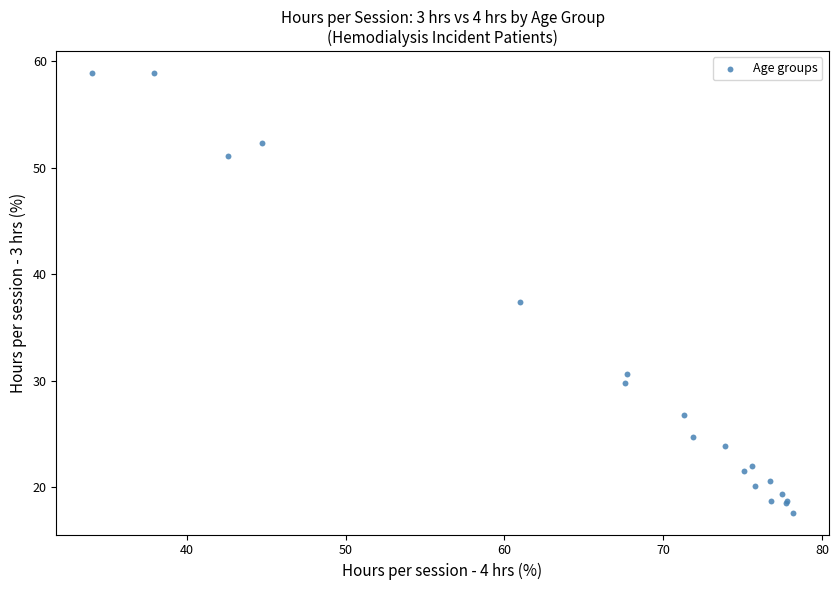

What Y value in the scatter plot is closest to 38?

37.4